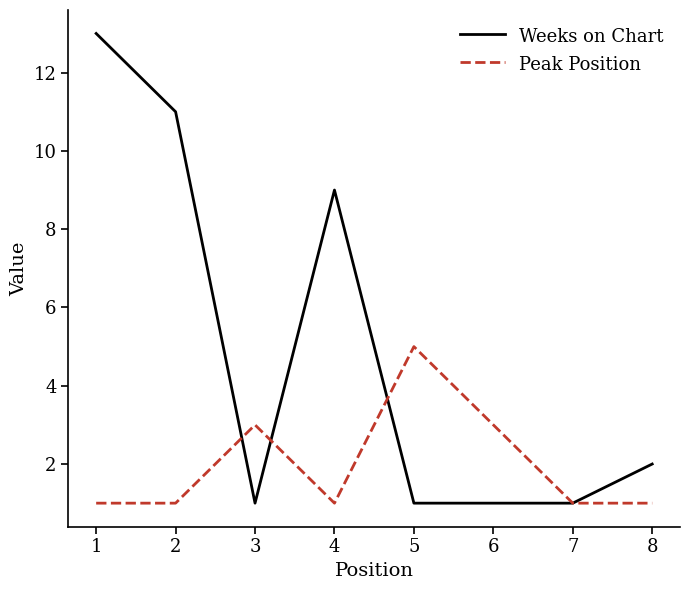

Is it true that Weeks on Chart equals 1 at 3?

True